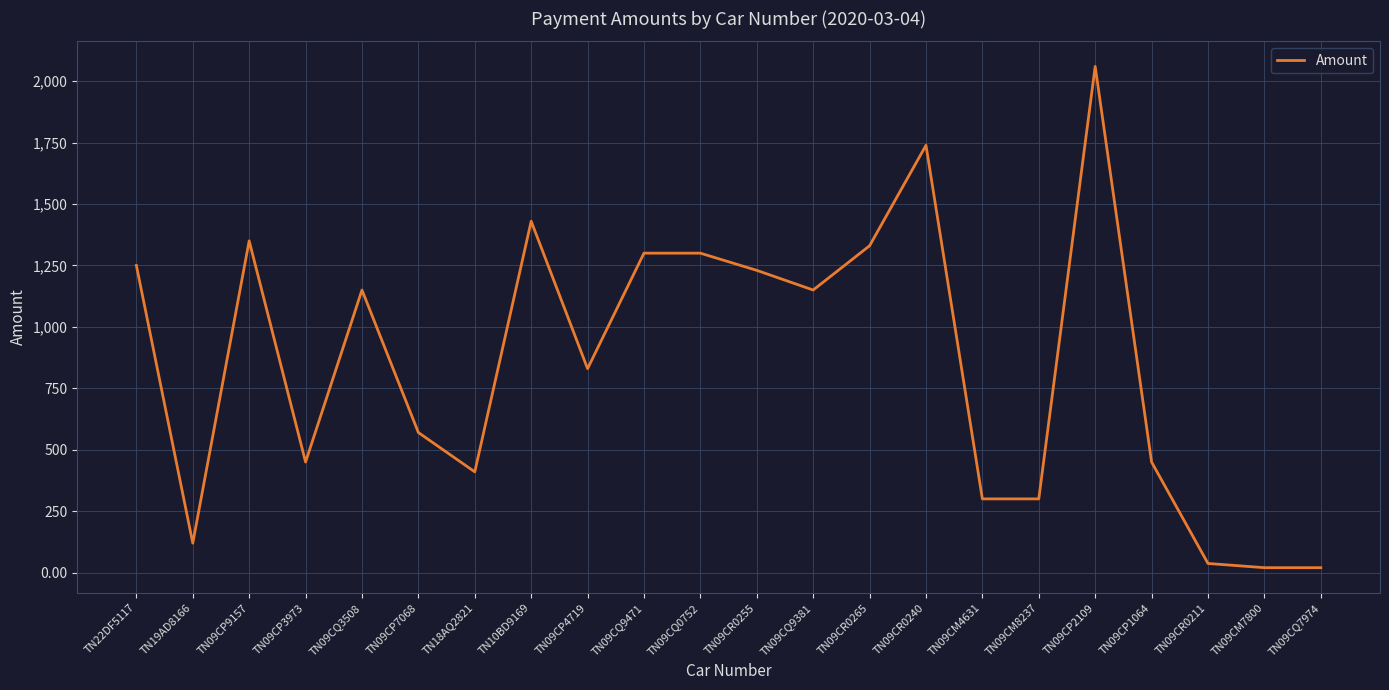

What is the difference between the values at TN09CQ9471 and TN09CQ9381?

150.0